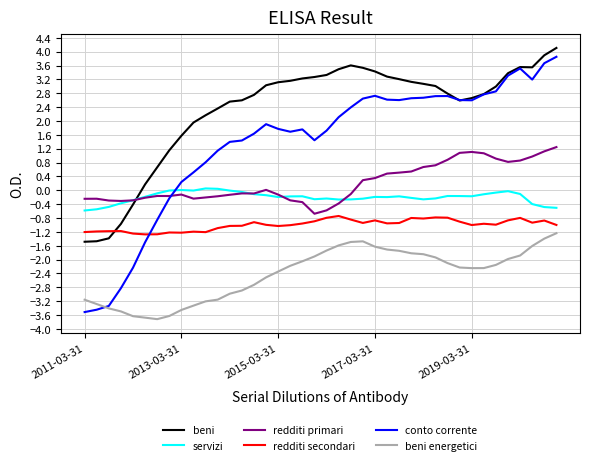

Count the number of categories in the chart.

40